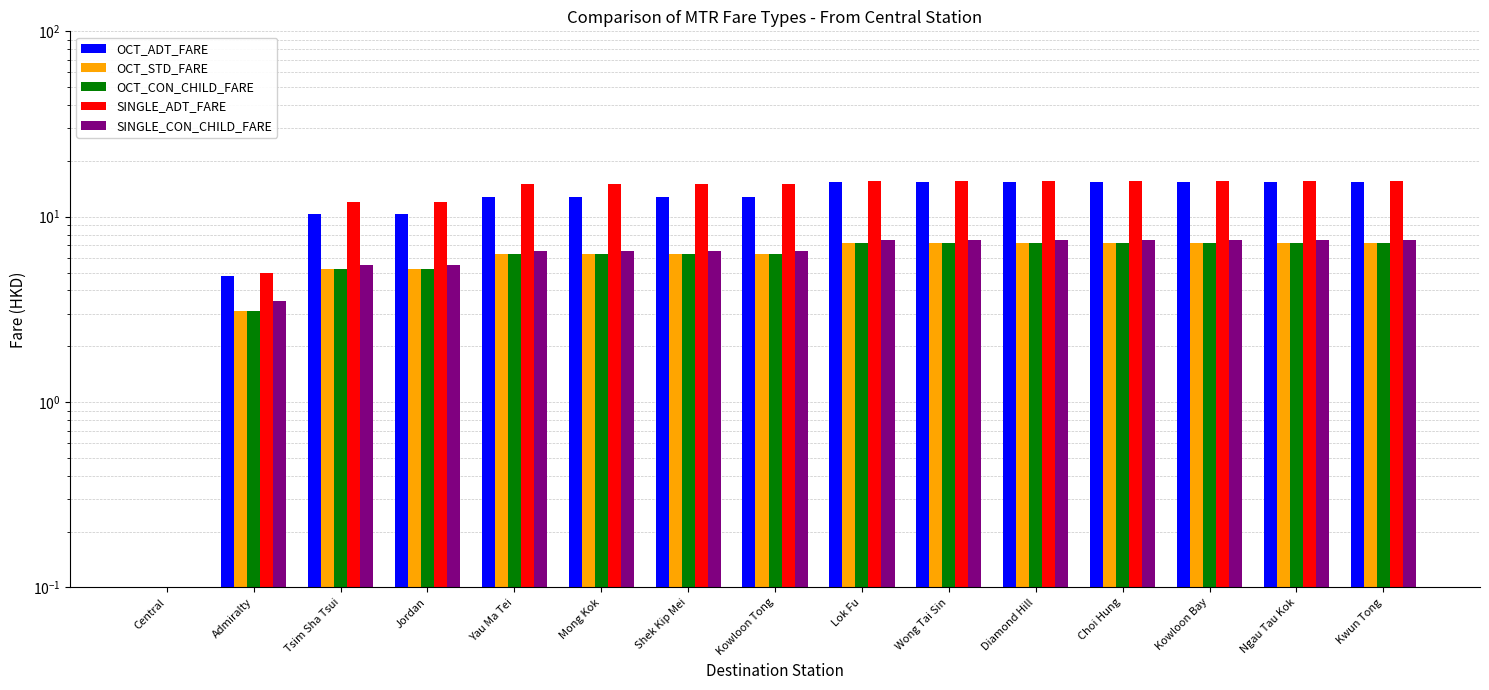

True or false: SINGLE_ADT_FARE has a value of 7.7 at Kowloon Bay.

False